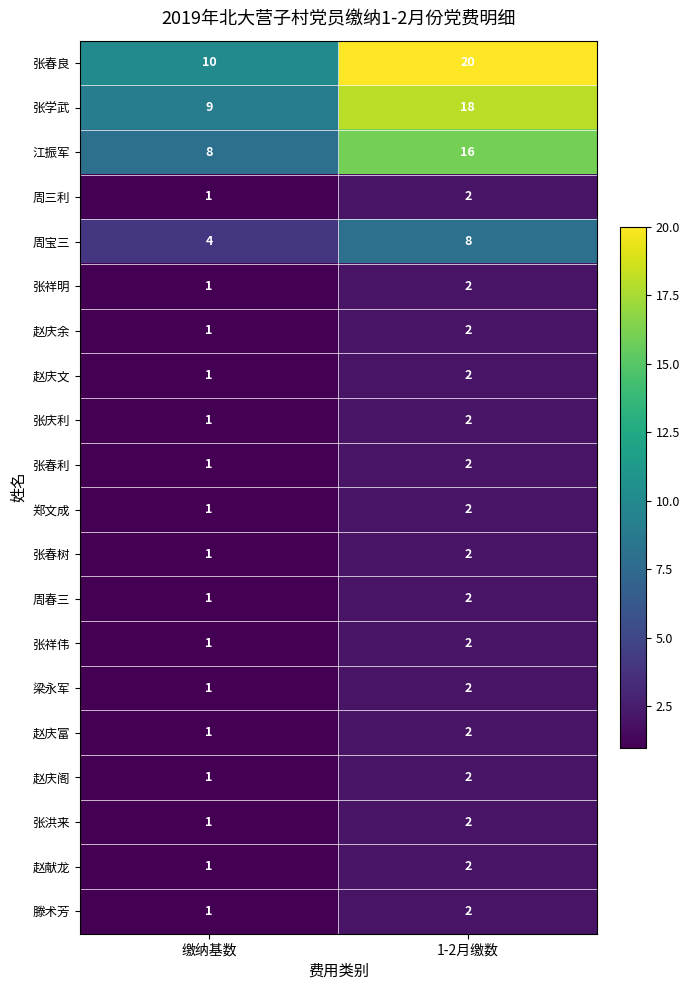

Rank the categories by 张祥明 value from highest to lowest.

1-2月缴数, 缴纳基数